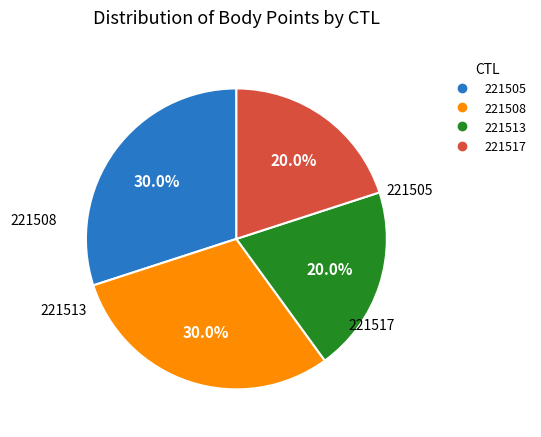

Between 221505 and 221513, which is larger?

221505